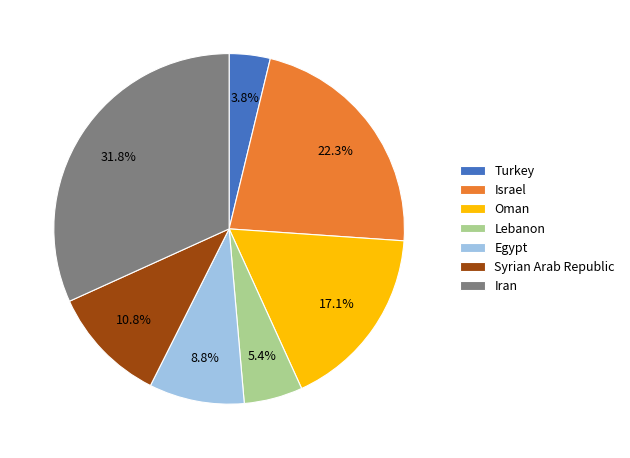

To the nearest percent, what percentage of the pie is Egypt?

9%